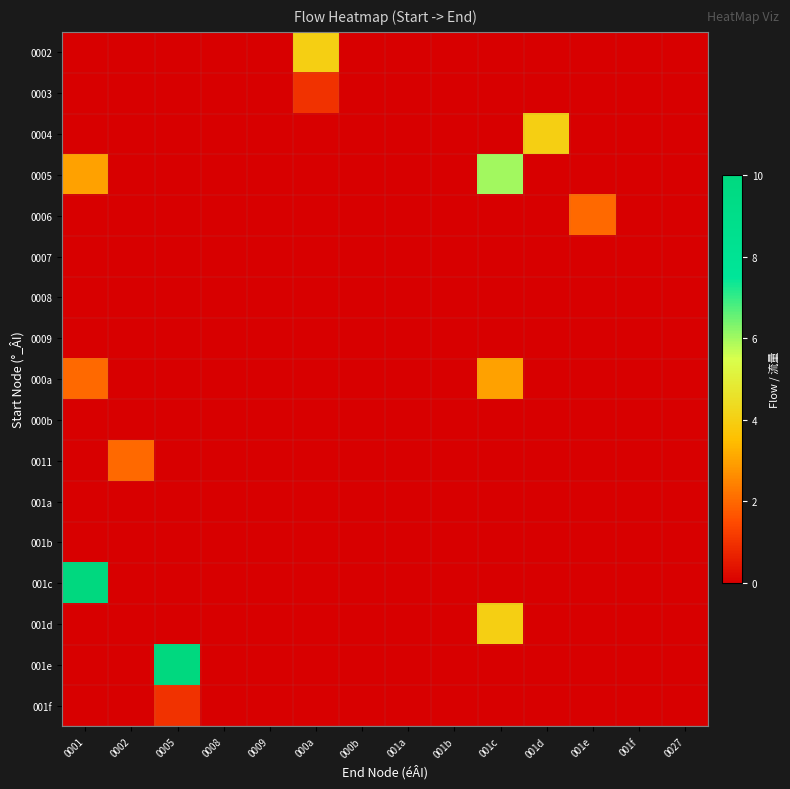

Between 0008 and 0027, which is larger?

0008